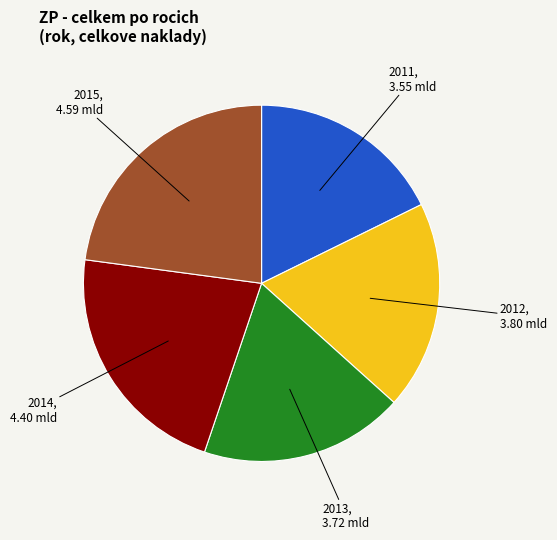

Is there any slice that represents more than half of the pie?

No